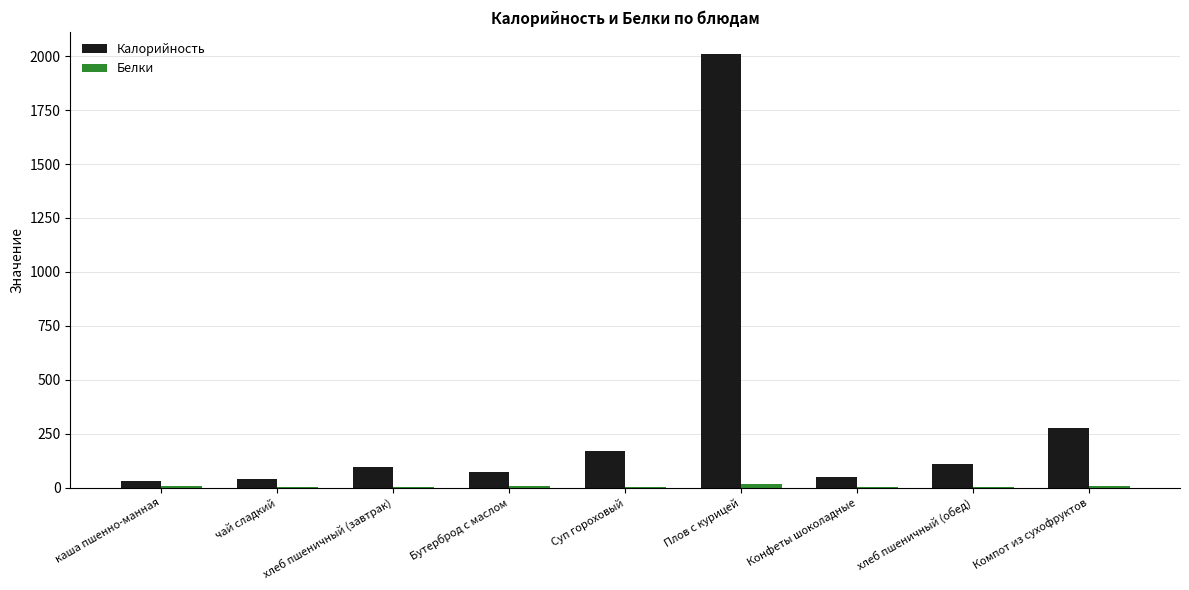

Which series has the largest total across all categories?

Калорийность